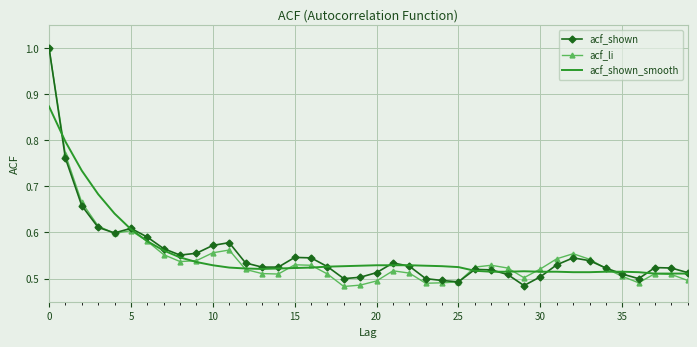

What is the difference between the maximum and minimum values in the acf_shown_smooth series?

0.4